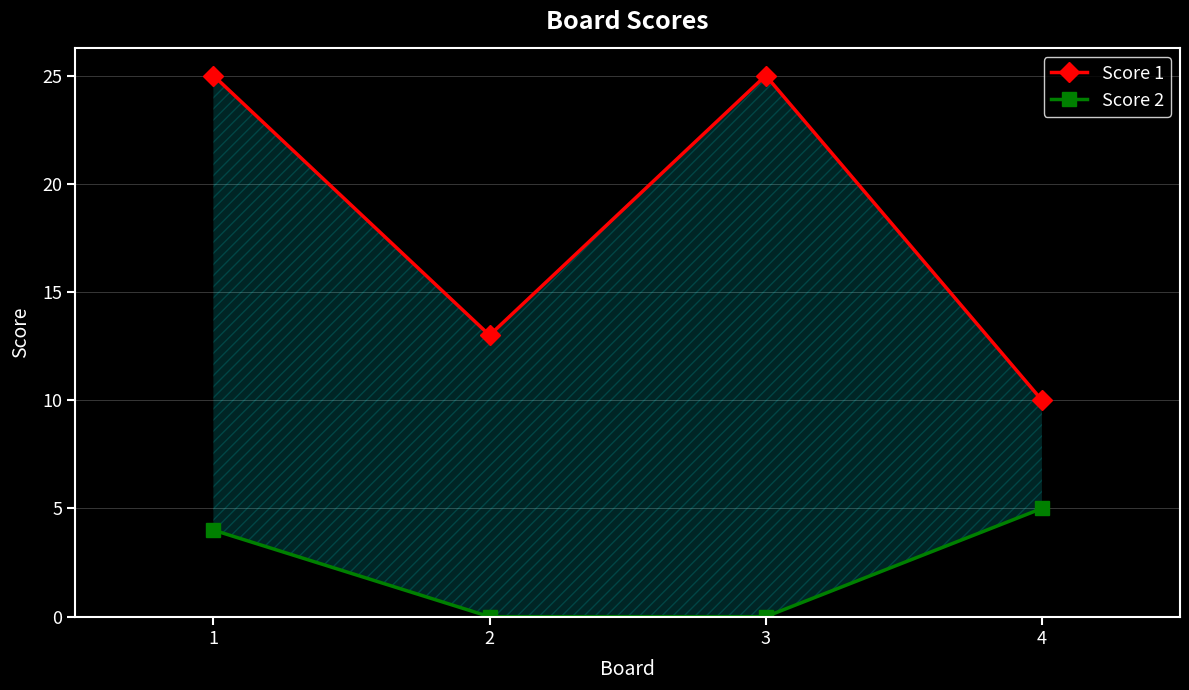

The value of Score 2 at 3 is 0. True or false?

True